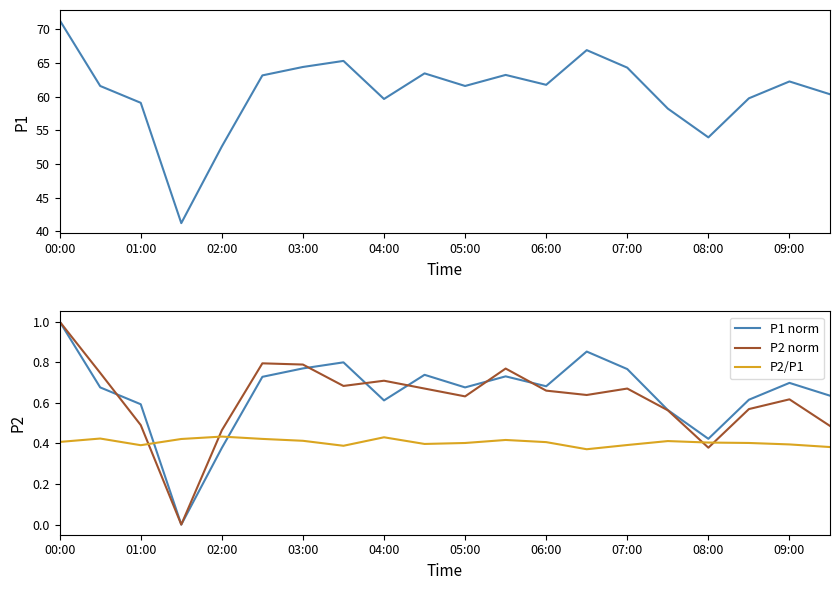

Is it true that P2/P1 equals 0.7 at 04:00?

False